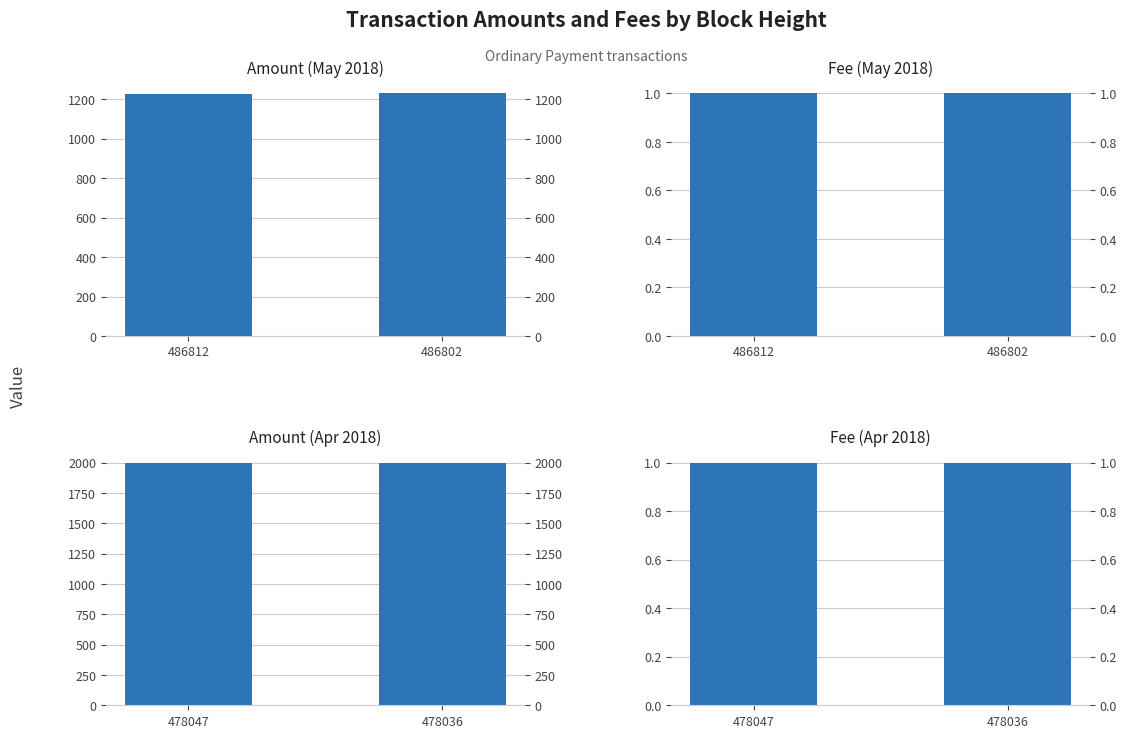

Which label corresponds to the smallest value in the chart?

478047